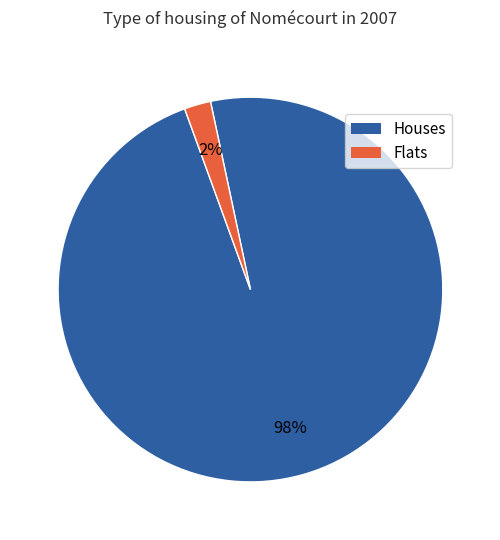

To the nearest percent, what is the average slice percentage?

50%